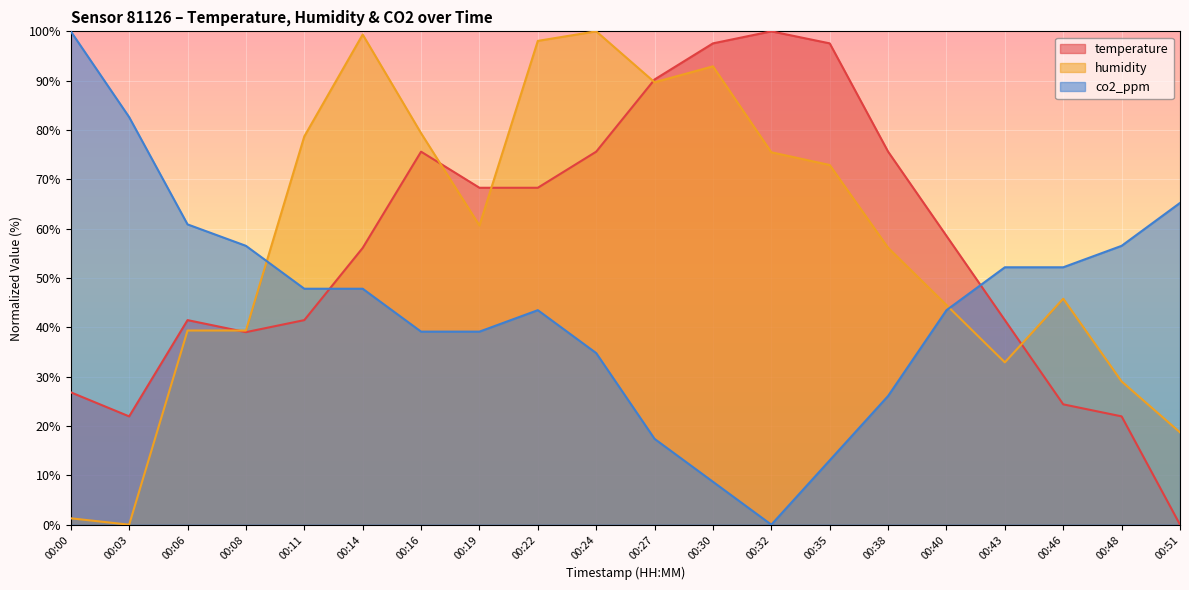

Reading left to right, extract all data points from this chart.

temperature: 26.8	22.0	41.5	39.0	41.5	56.1	75.6	68.3	68.3	75.6	90.2	97.6	100.0	97.6	75.6	58.5	41.5	24.4	22.0	0.0
humidity: 1.3	0.0	39.4	39.4	78.7	99.4	79.4	60.6	98.1	100.0	89.7	92.9	75.5	72.9	56.1	44.5	32.9	45.8	29.0	18.7
co2_ppm: 100.0	82.6	60.9	56.5	47.8	47.8	39.1	39.1	43.5	34.8	17.4	8.7	0.0	13.0	26.1	43.5	52.2	52.2	56.5	65.2